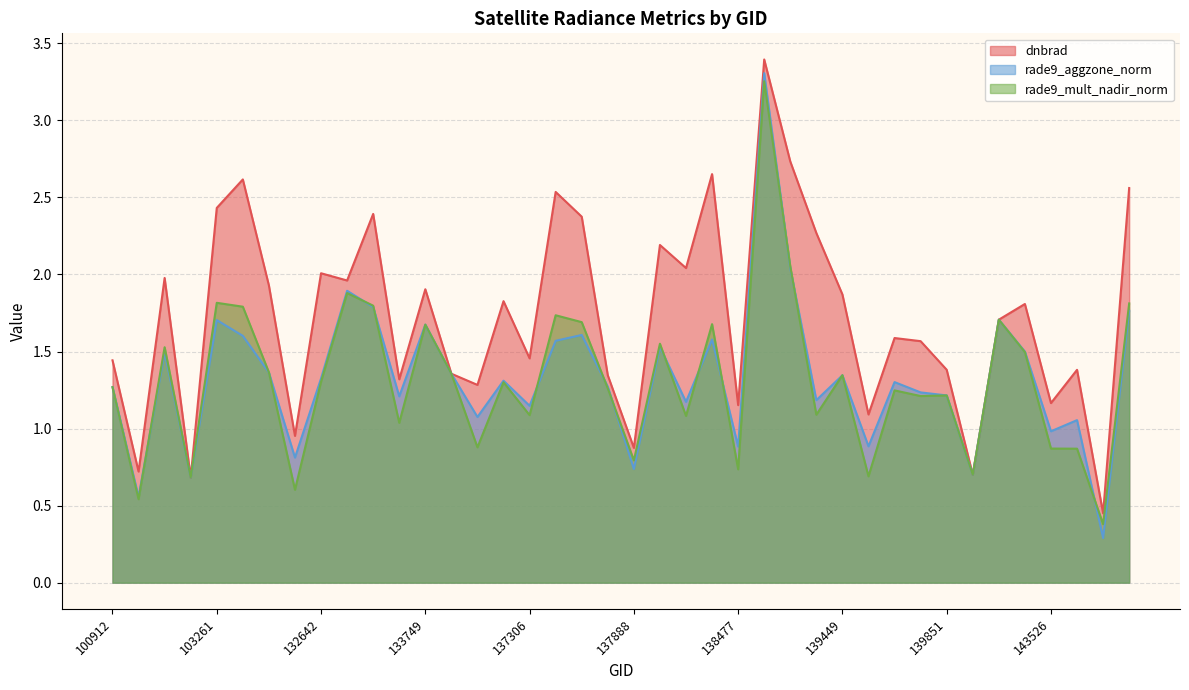

Does the chart display data point markers on the line(s)?

No